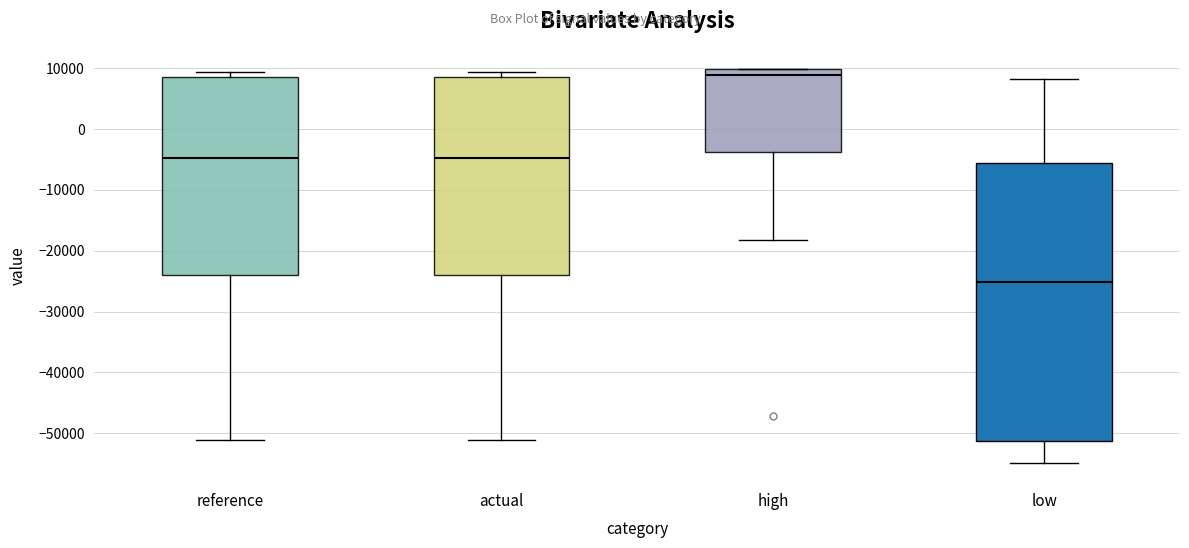

Reading left to right, read every box against the y-axis: the position of its median line, the range the box covers, and the ends of its whiskers. The values are not printed on the chart, so give them approximately, as read against the axis.

reference: median -5000, box -24000 to 9000, whiskers -51000 to 9000 (just above the box's upper edge)
actual: median -5000, box -24000 to 9000, whiskers -51000 to 9000 (just above the box's upper edge)
high: median 9000, box -4000 to 10000, whiskers -18000 to 10000
low: median -25000, box -51000 to -6000, whiskers -55000 to 8000